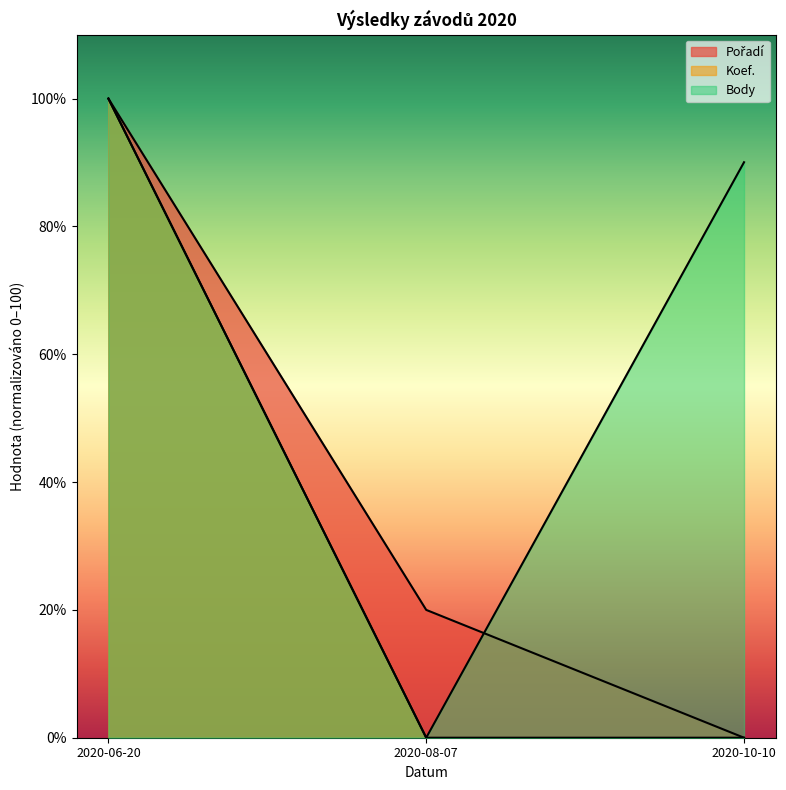

Which series has the widest spread of values?

Pořadí